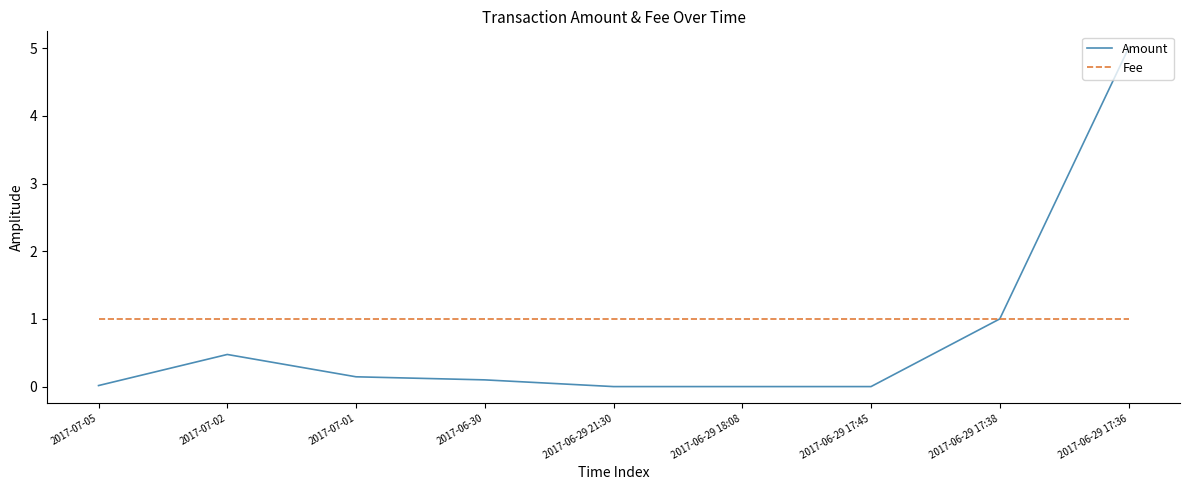

True or false: Amount has a value of 0.0 at 2017-06-29 21:30.

True